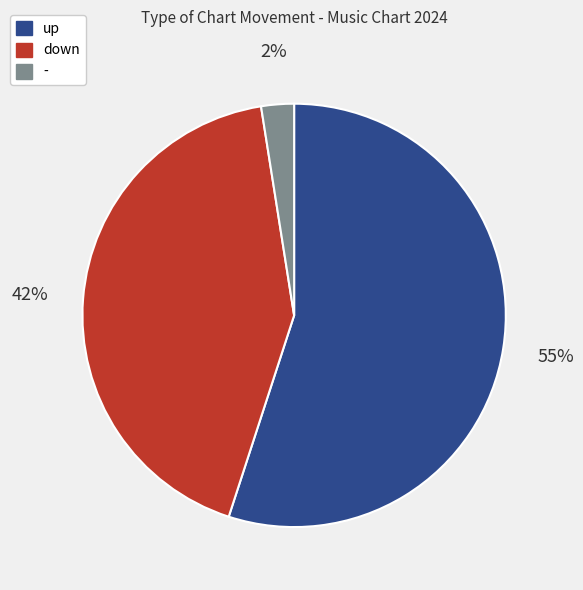

Do - and up together represent more than half of the pie?

Yes